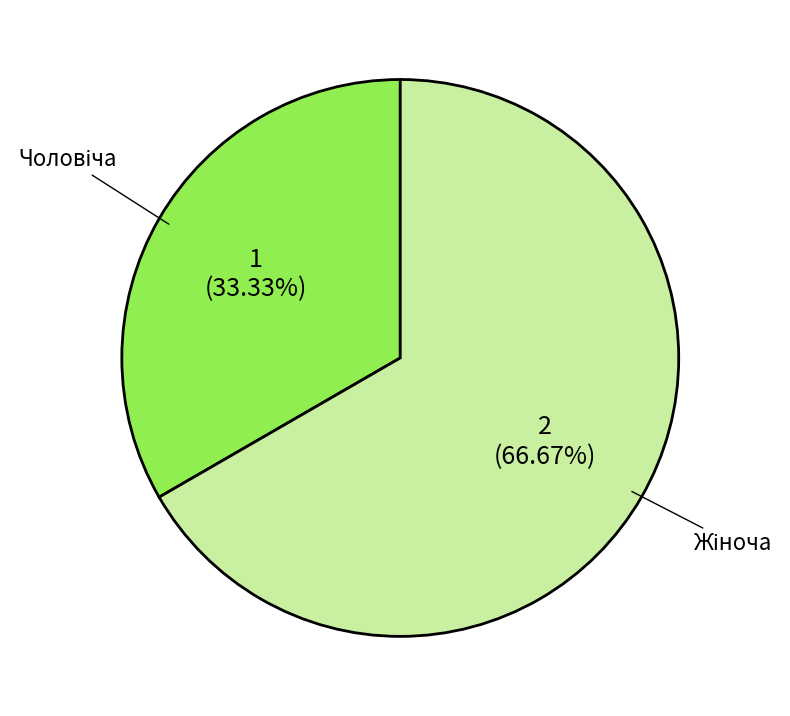

Does any single category account for the majority?

Yes